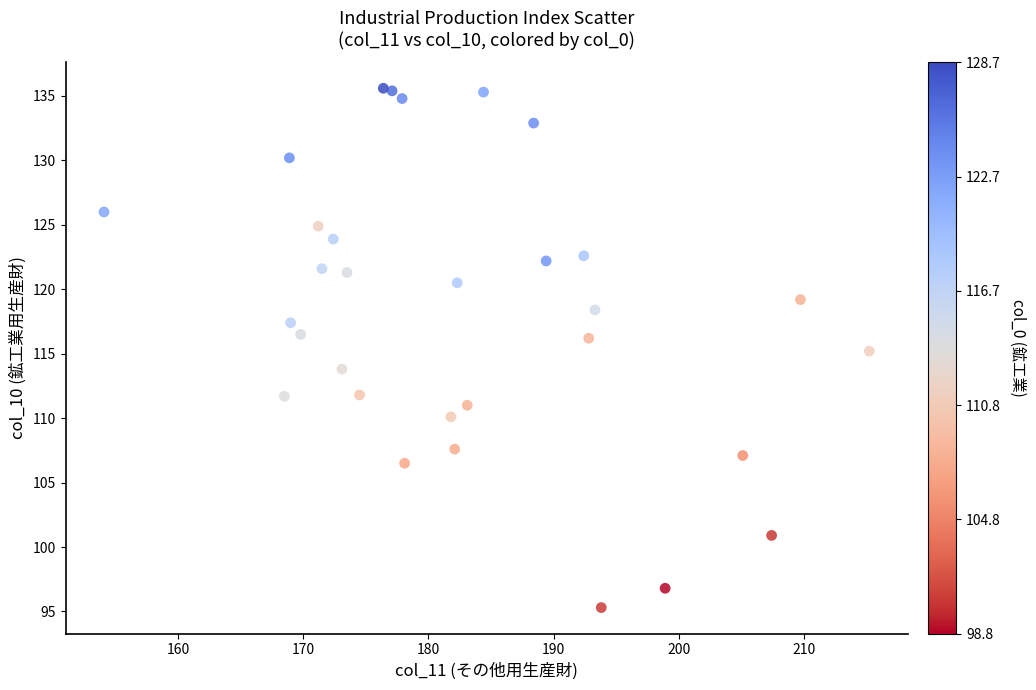

What is the range of X values (max minus min)?

61.1